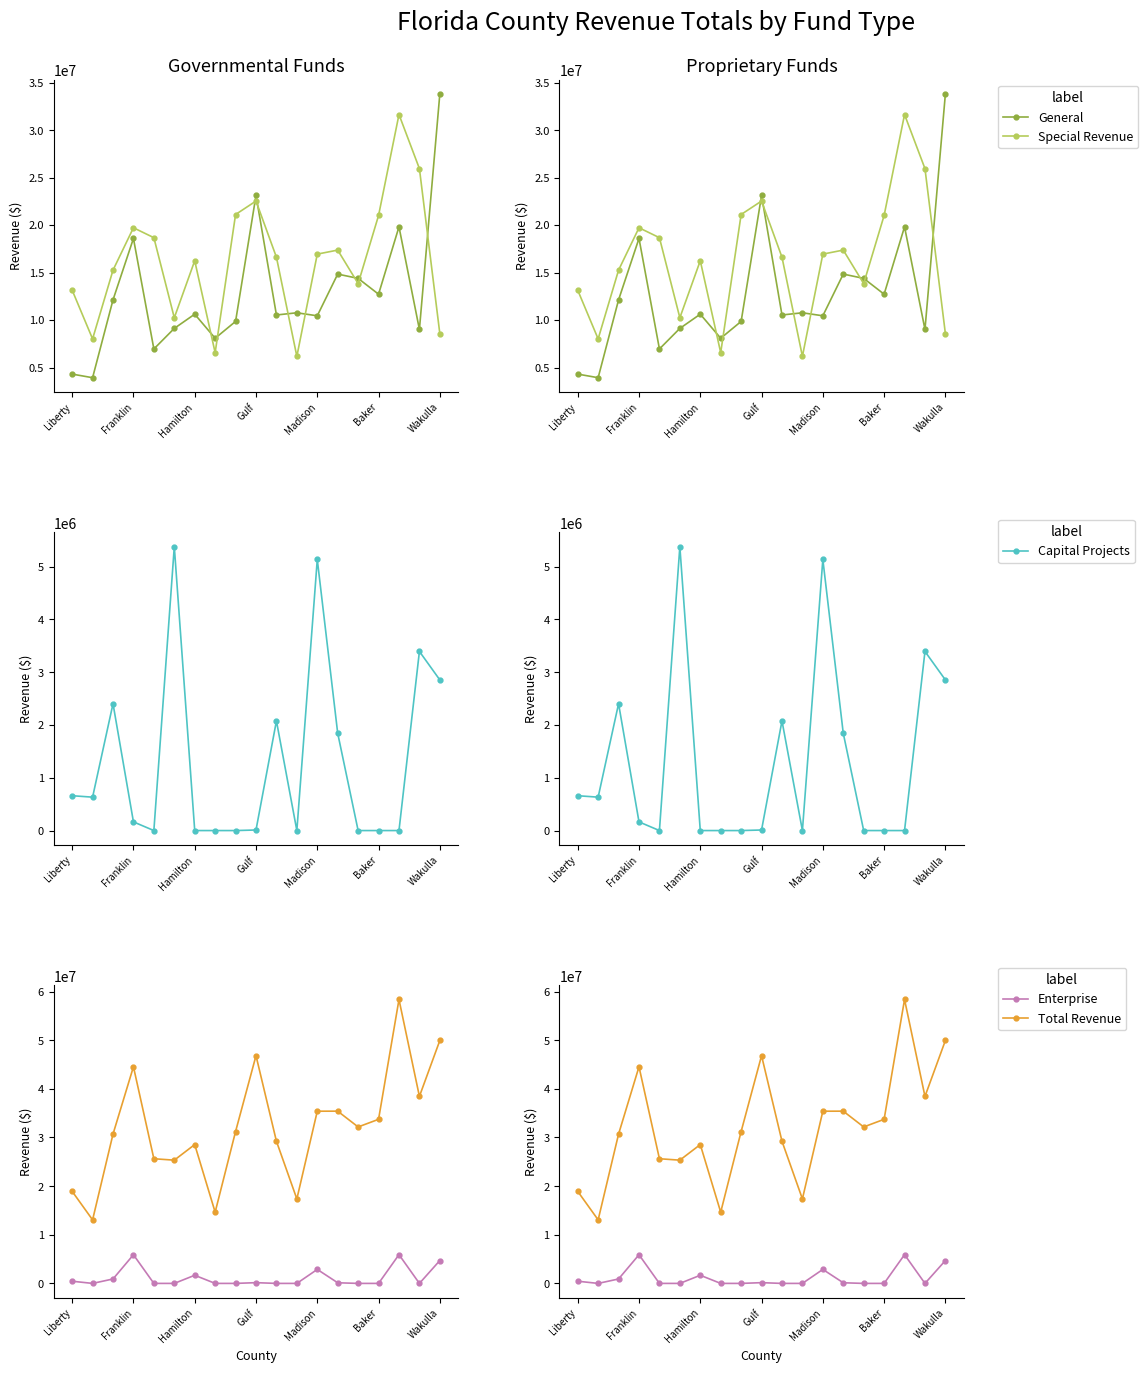

Between 7 and 14, which is larger?

14